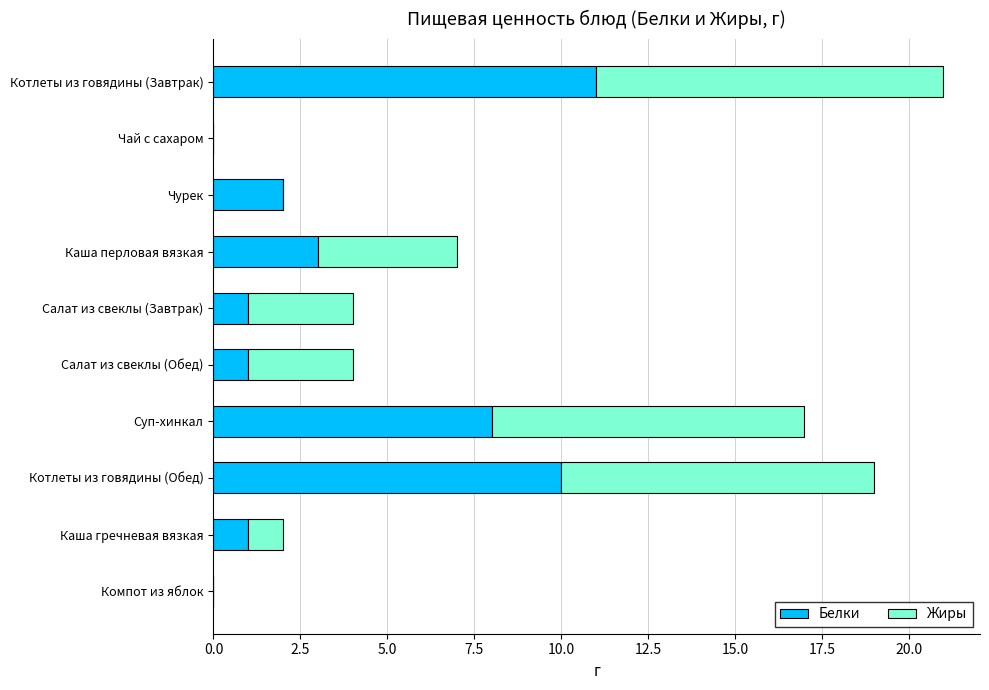

Where is Белки nearest to the value 5?

Каша перловая вязкая